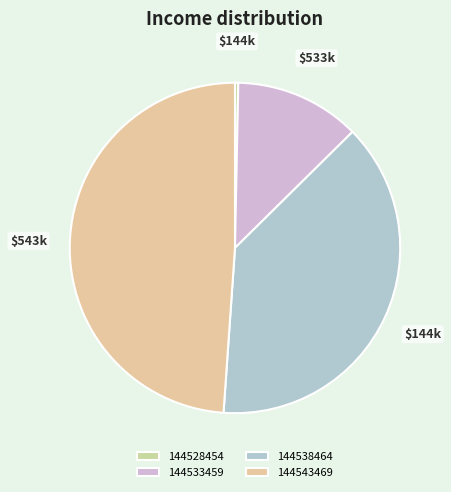

To the nearest percent, what is the difference between the 144533459 and 144528454 slice percentages?

12%